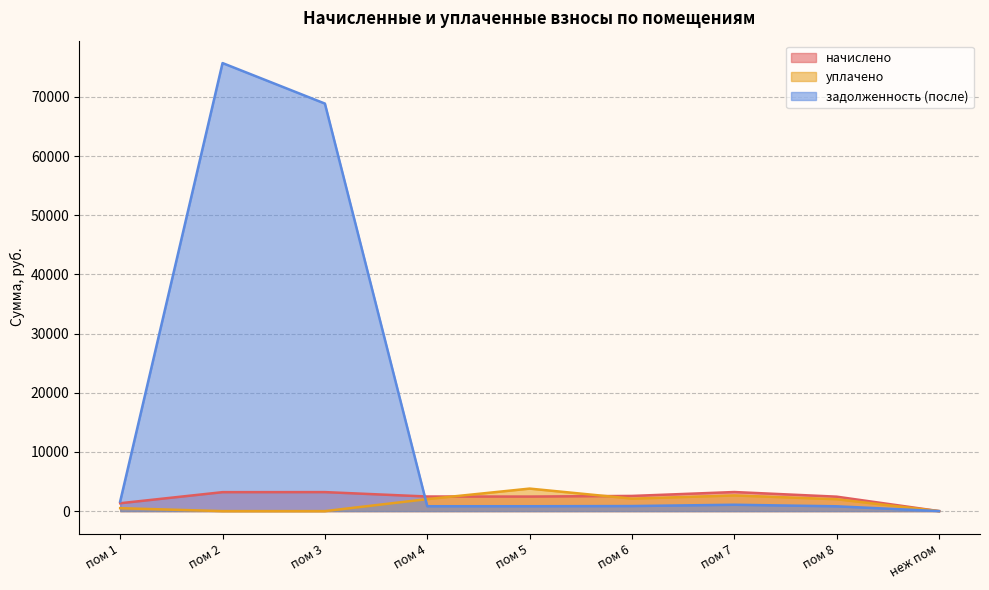

Where is the first local minimum for начислено?

пом 5